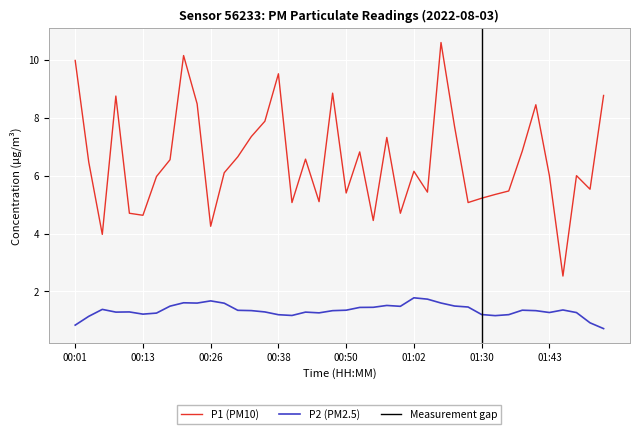

Is this an area chart (filled region under the line)?

No